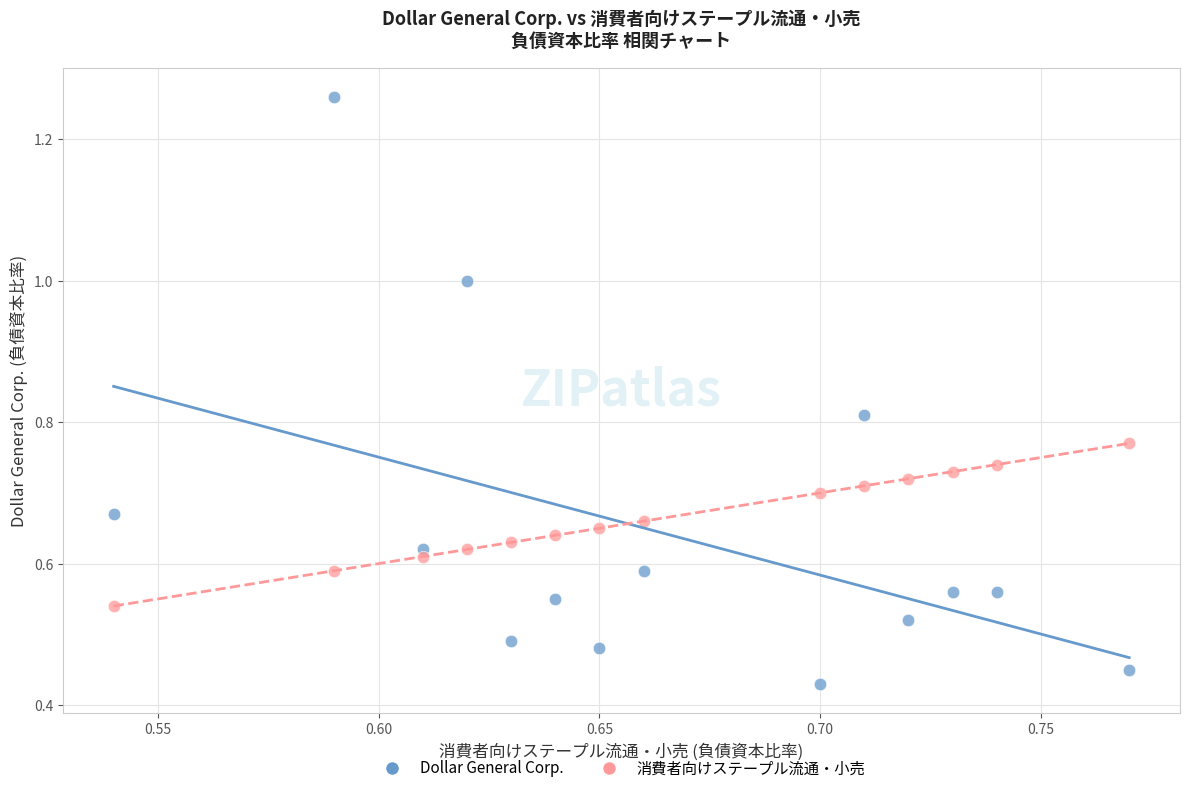

Which series reaches the maximum Y coordinate?

Dollar General Corp.